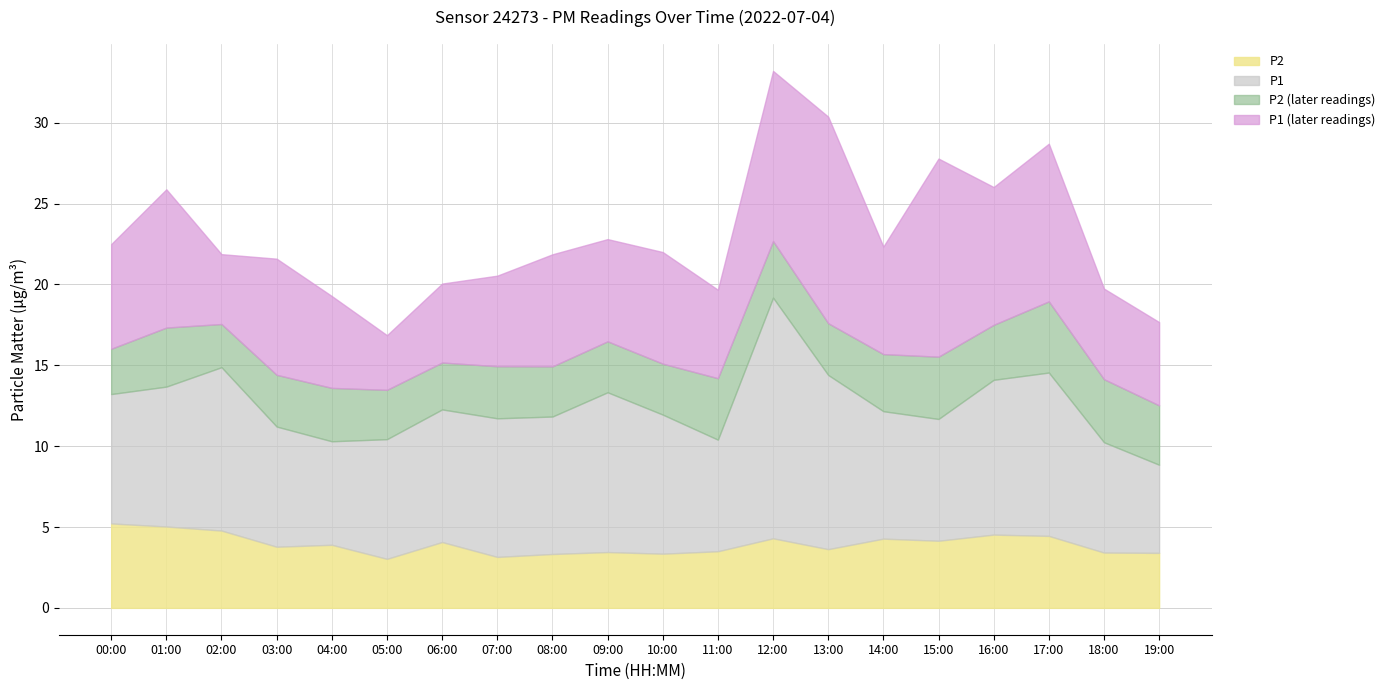

What is the sum of all P2_mid values?

67.4